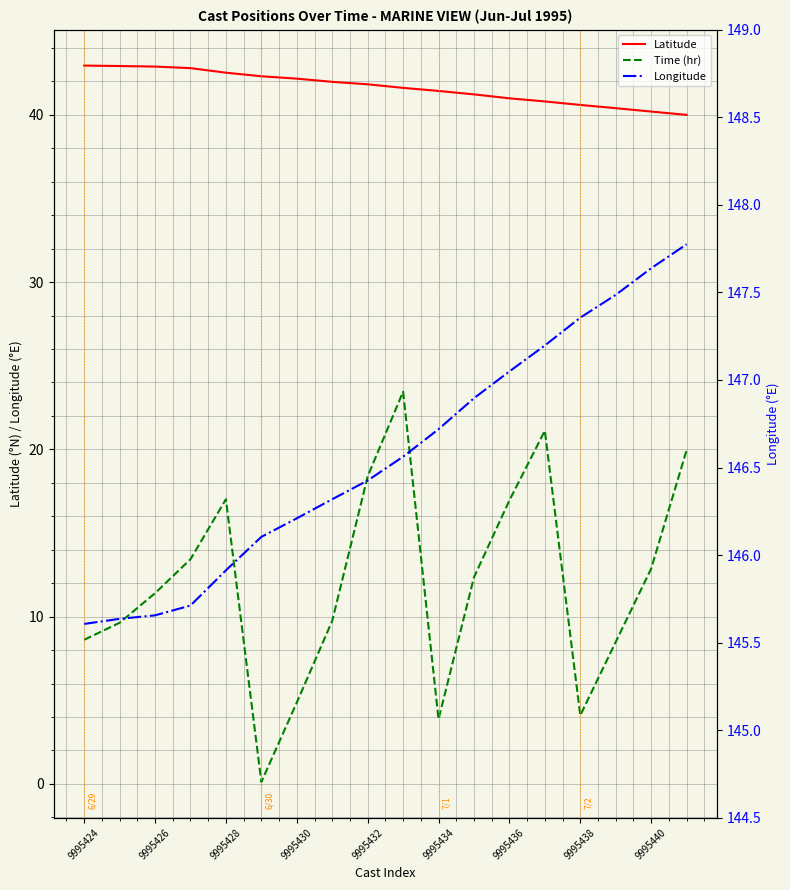

What is the spread (max minus min) of values at 9995440?

134.8